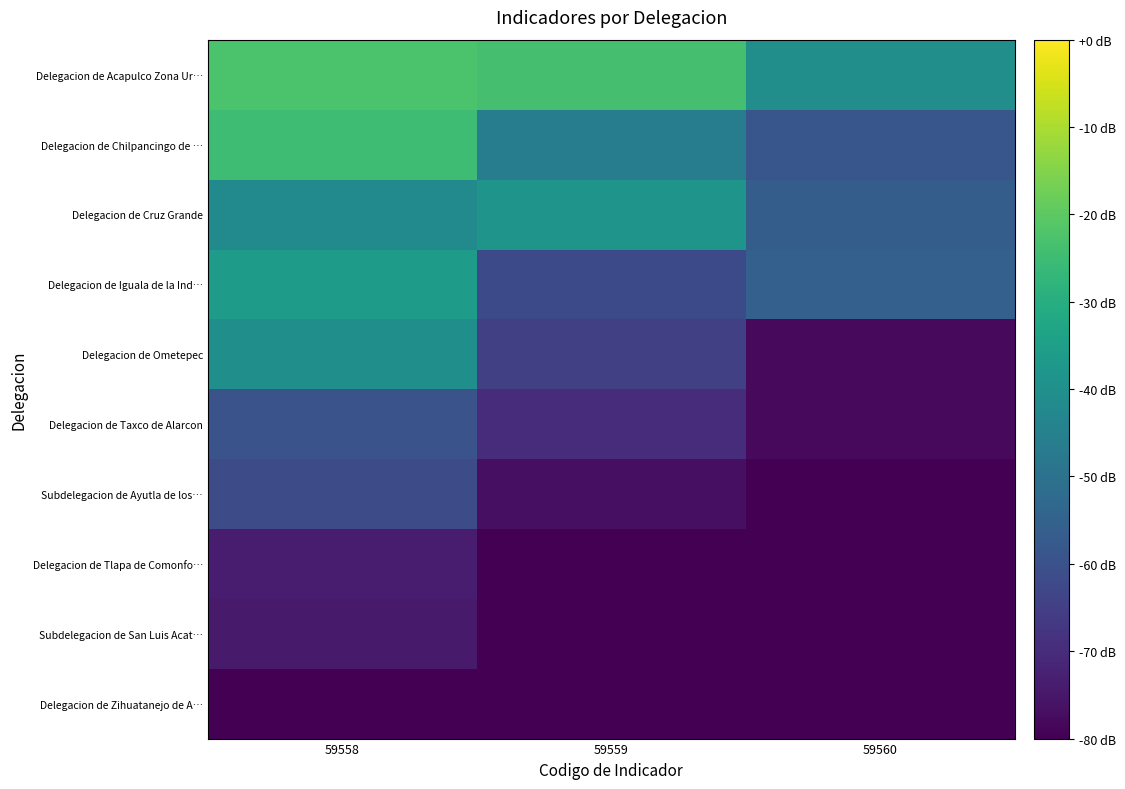

Reading left to right, transcribe all the data shown in this chart.

Delegacion de Acapulco Zona Ur…: 59558=-22.5	59559=-23.5	59560=-40.4
Delegacion de Chilpancingo de …: 59558=-24.7	59559=-46.0	59560=-58.5
Delegacion de Cruz Grande: 59558=-42.2	59559=-38.5	59560=-56.3
Delegacion de Iguala de la Ind…: 59558=-35.8	59559=-62.1	59560=-55.6
Delegacion de Ometepec: 59558=-40.0	59559=-64.9	59560=-78.0
Delegacion de Taxco de Alarcon: 59558=-59.7	59559=-69.7	59560=-77.8
Subdelegacion de Ayutla de los…: 59558=-61.4	59559=-76.7	59560=-80.0
Delegacion de Tlapa de Comonfo…: 59558=-73.9	59559=-80.0	59560=-80.0
Subdelegacion de San Luis Acat…: 59558=-74.2	59559=-80.0	59560=-80.0
Delegacion de Zihuatanejo de A…: 59558=-79.7	59559=-80.0	59560=-80.0